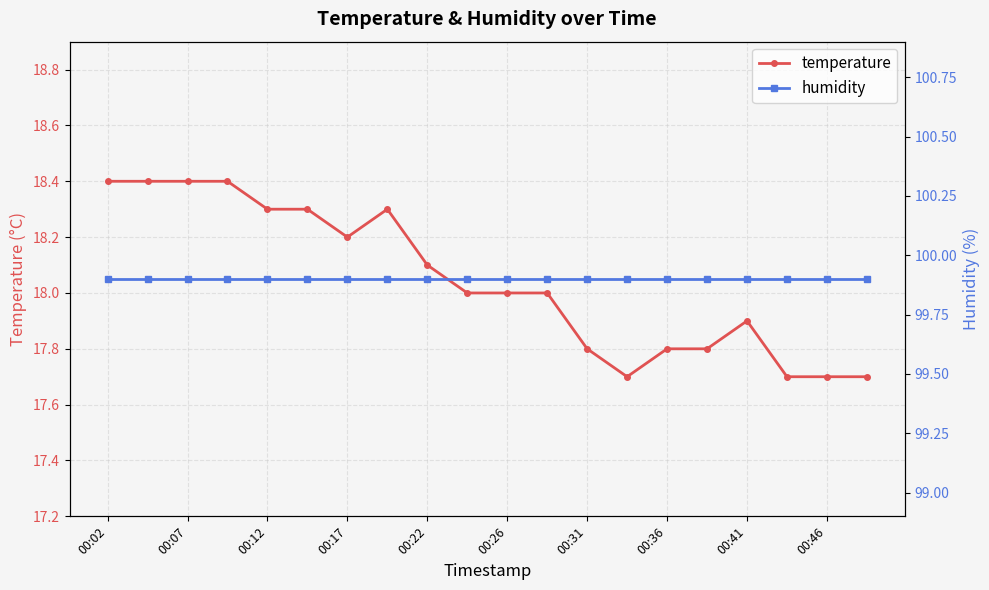

What is the minimum value shown in the chart?

17.7